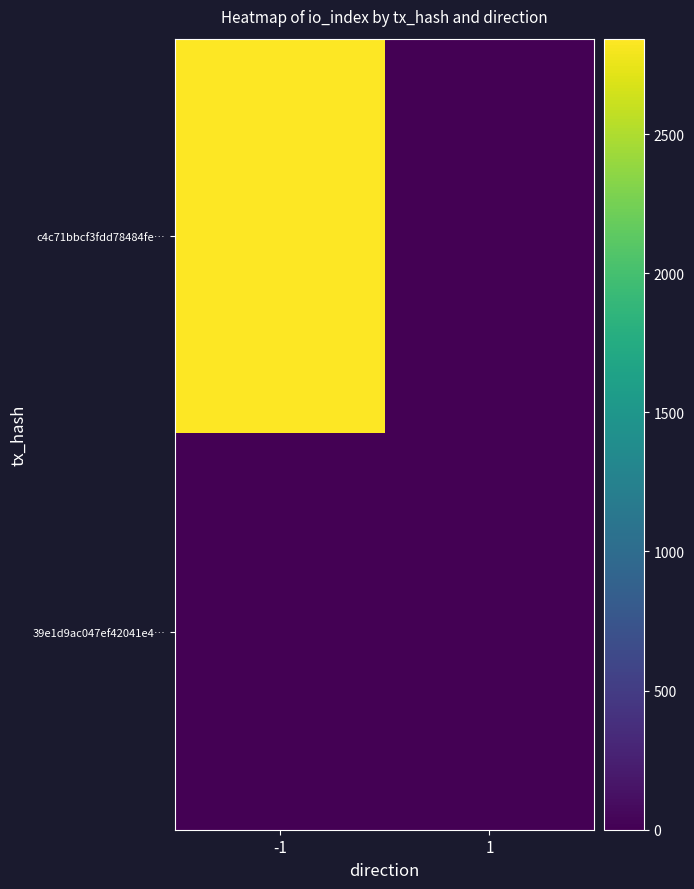

Reading left to right, what are all the values shown in this chart?

c4c71bbcf3fdd78484fe…: -1=2843	1=0
39e1d9ac047ef42041e4…: -1=0	1=0